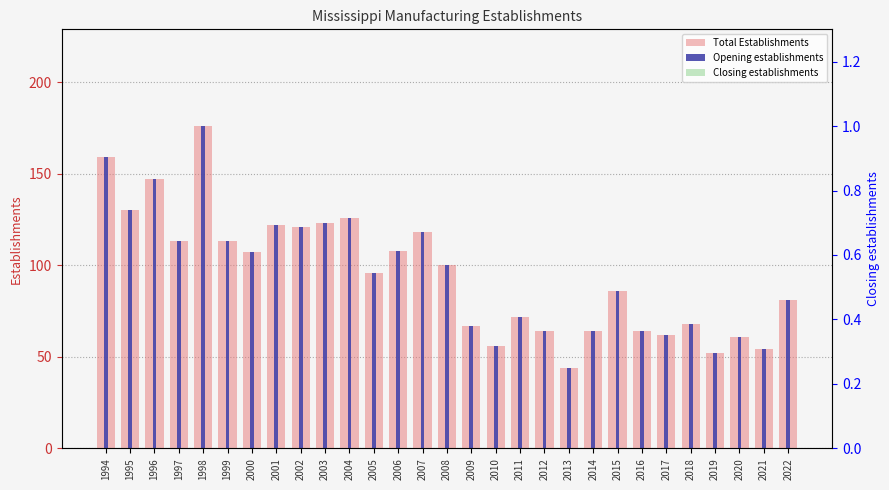

Which series has the largest range (max minus min)?

Total Establishments